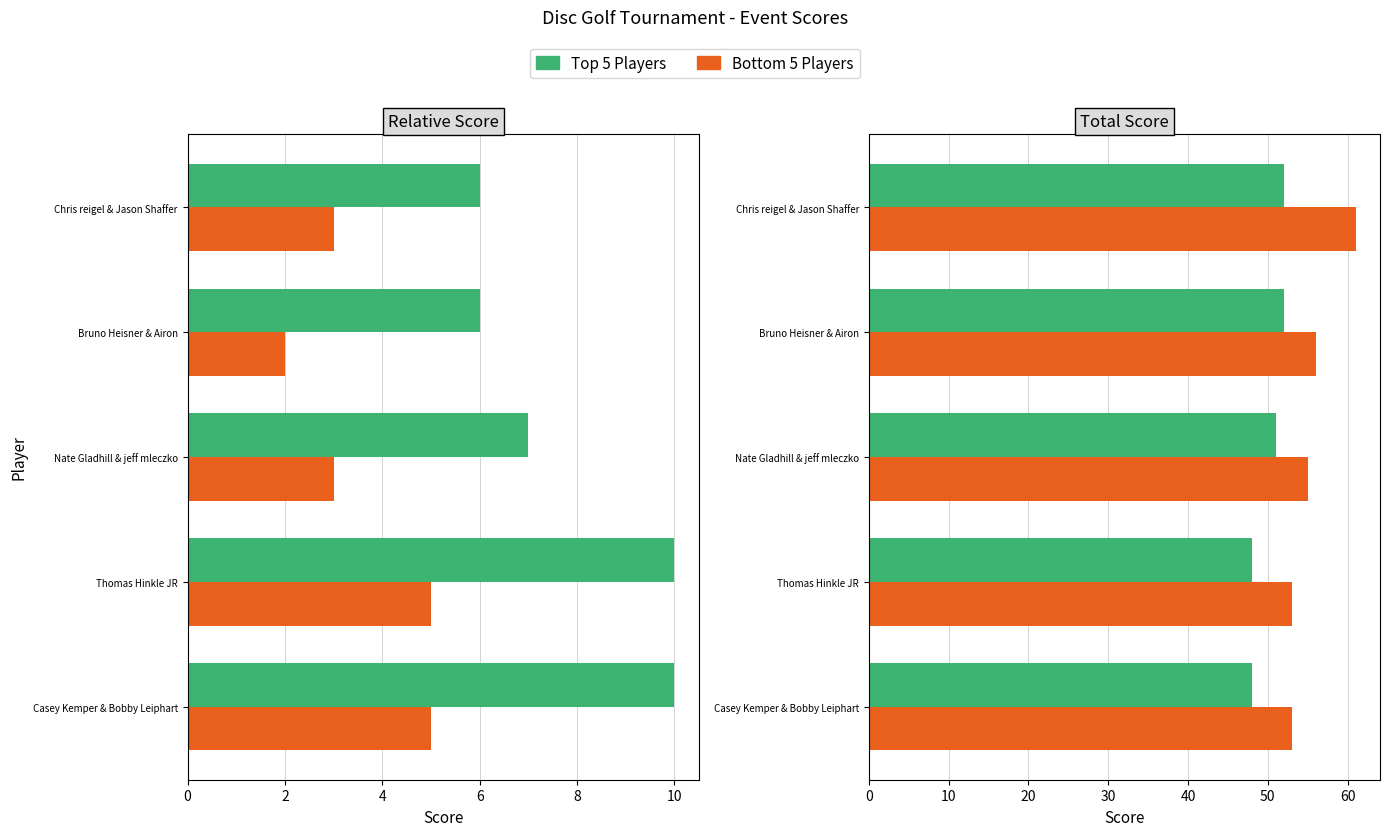

Are the bars grouped side by side (vs. stacked)?

Yes